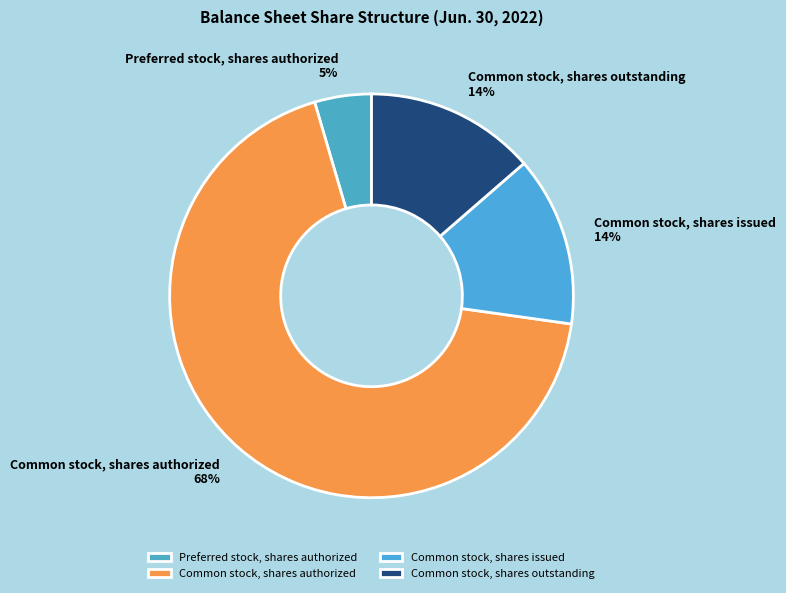

How many segments does this pie chart have?

4